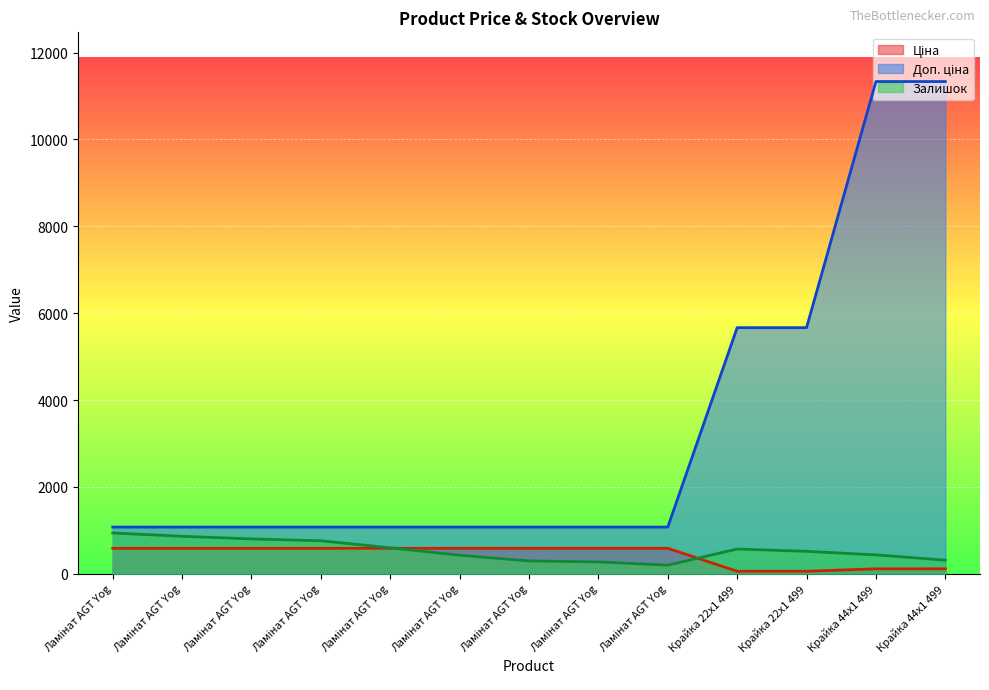

How many lines are shown in the chart?

3